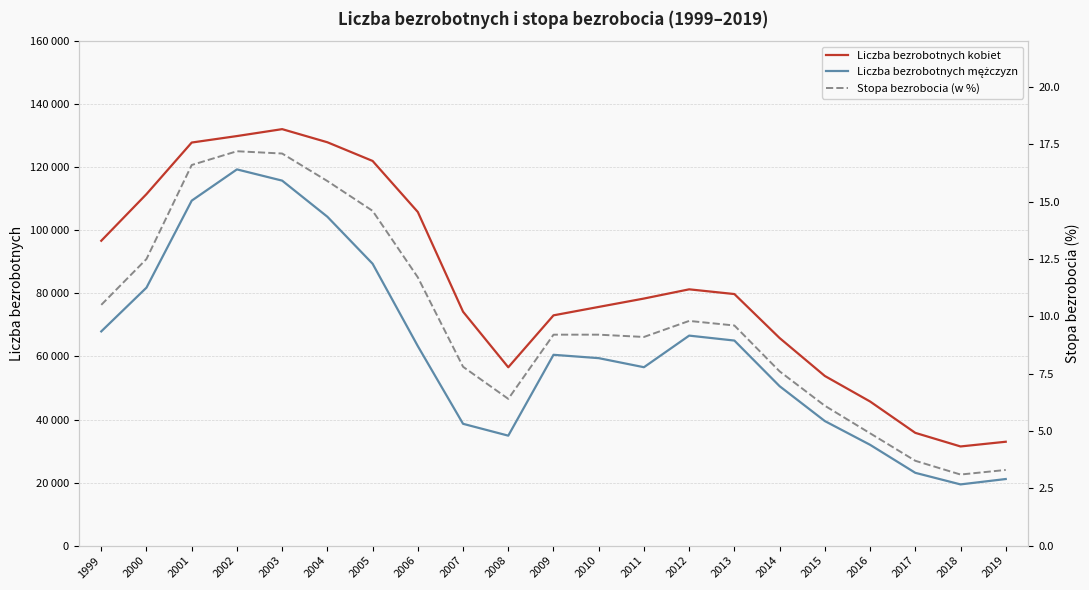

Where does the Stopa bezrobocia (w %) series first go above 9?

1999